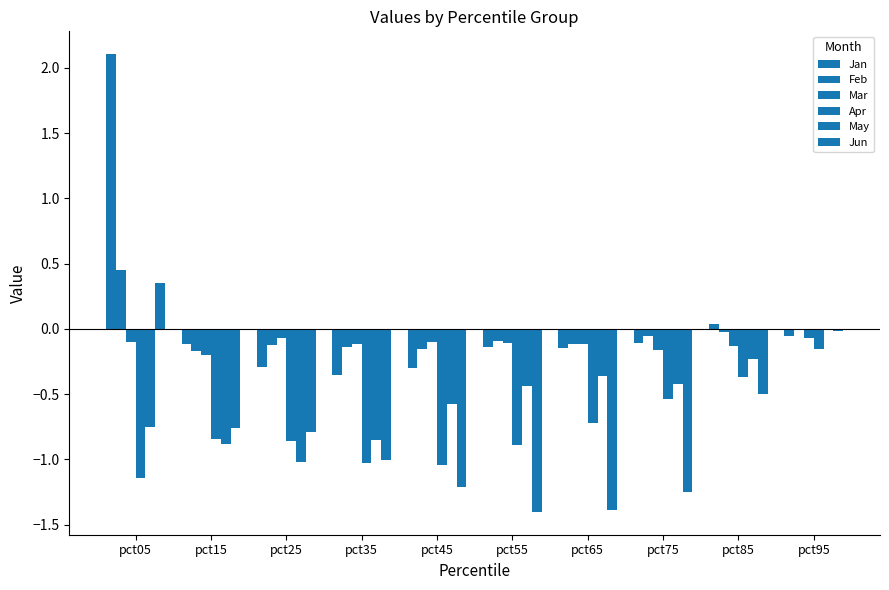

Which label corresponds to the smallest value in the chart?

pct55